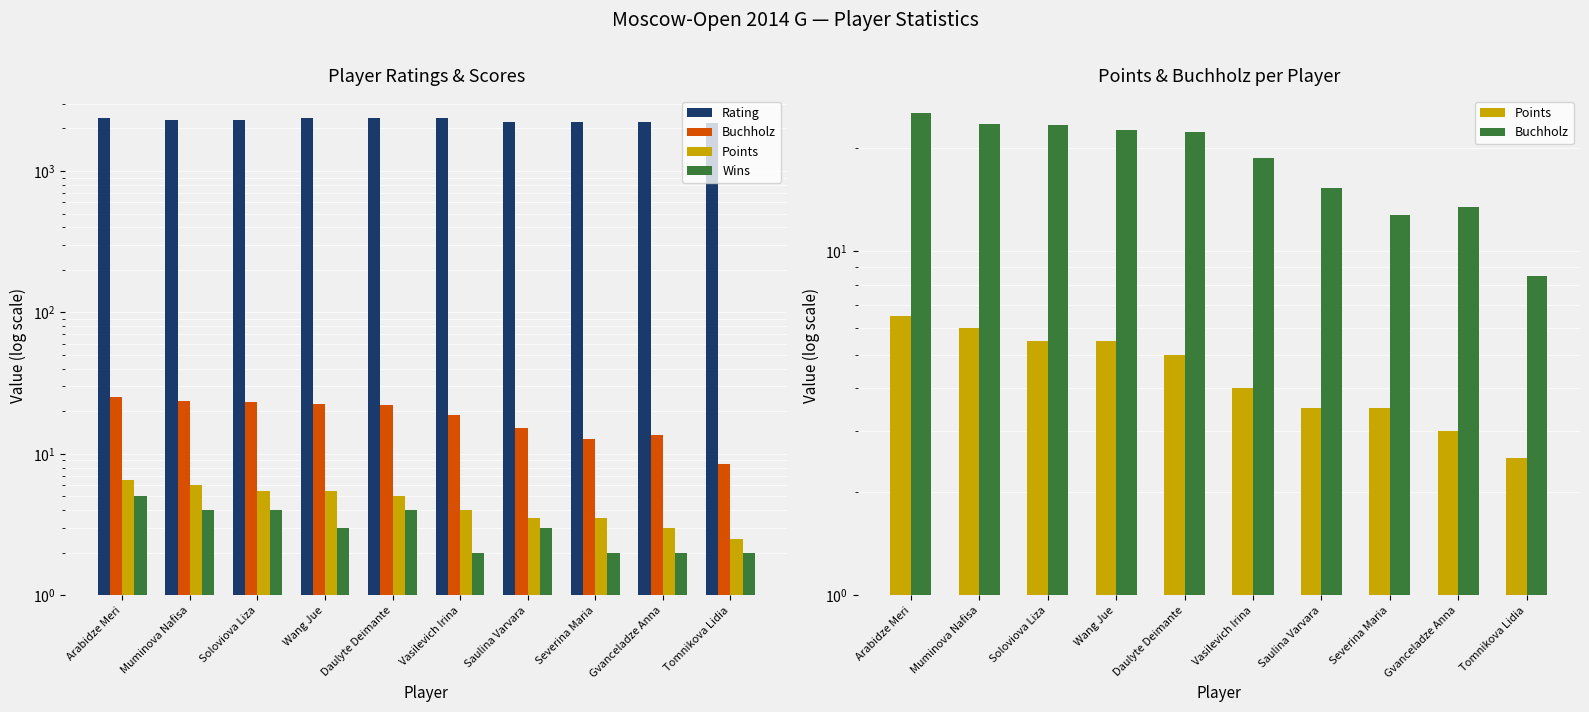

How many distinct data groups are displayed?

4